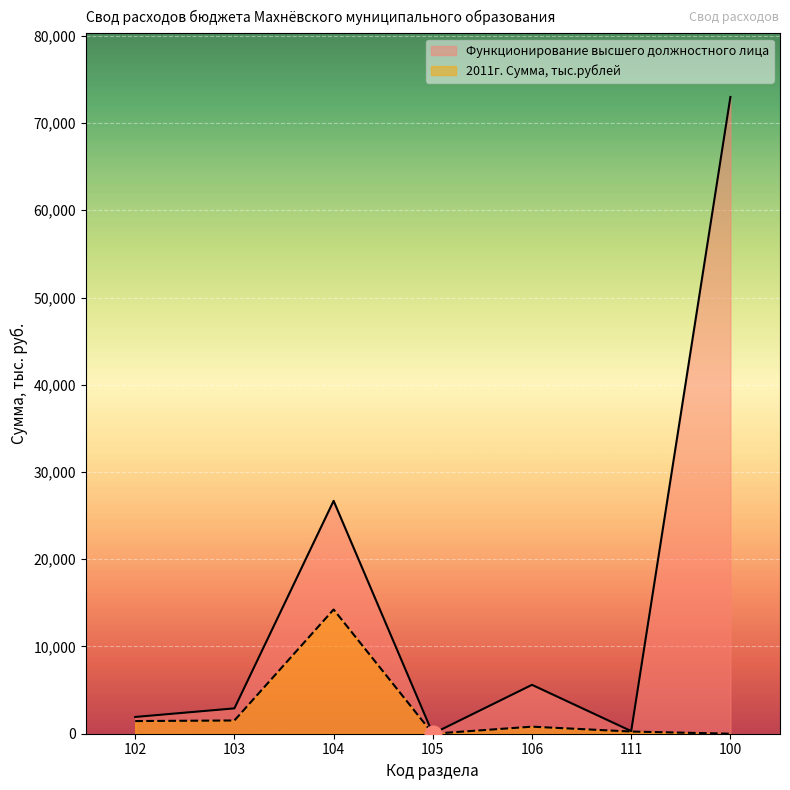

Which series has the largest total across all categories?

Функционирование высшего должностного лица